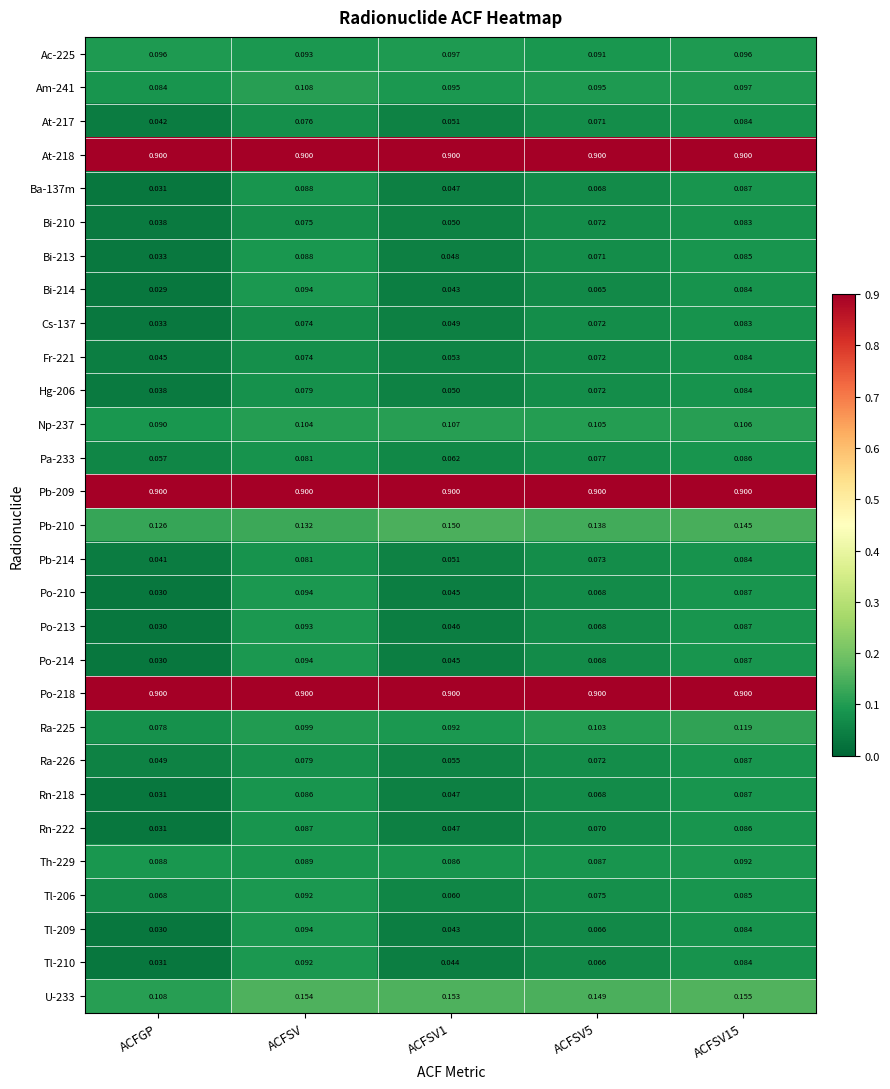

Which series has the widest spread of values?

Bi-214